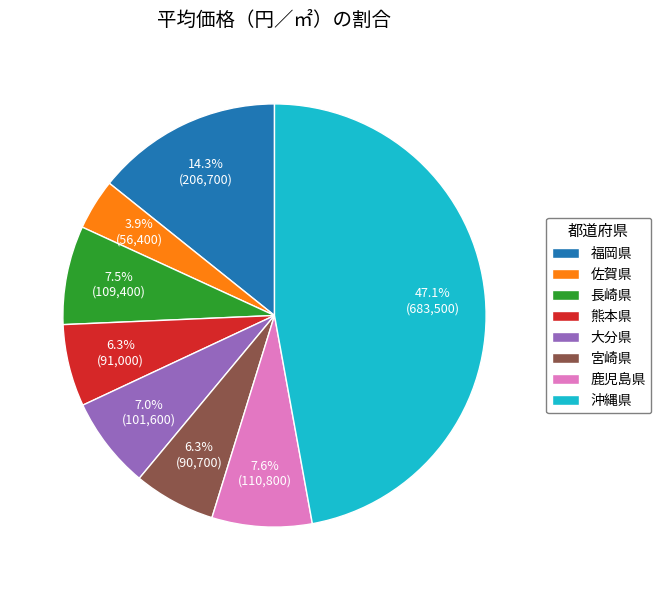

Do 佐賀県 and 長崎県 together represent more than half of the pie?

No